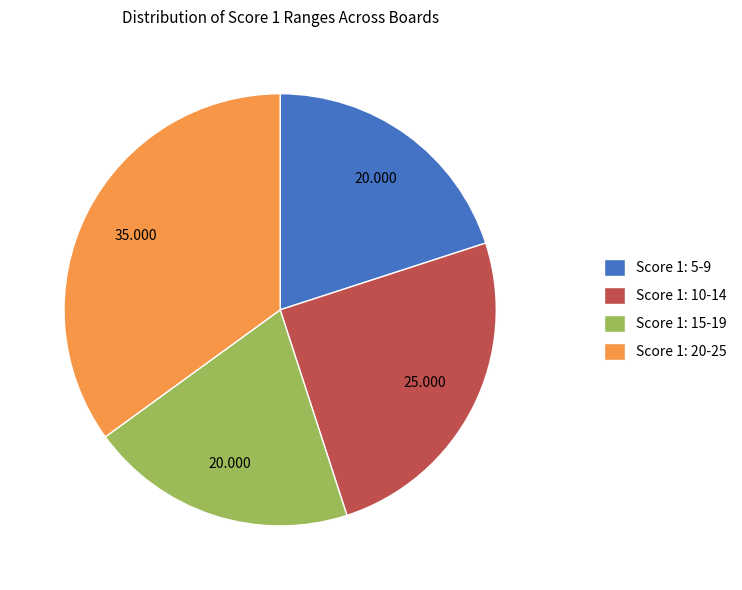

Count the number of slices in the pie.

4